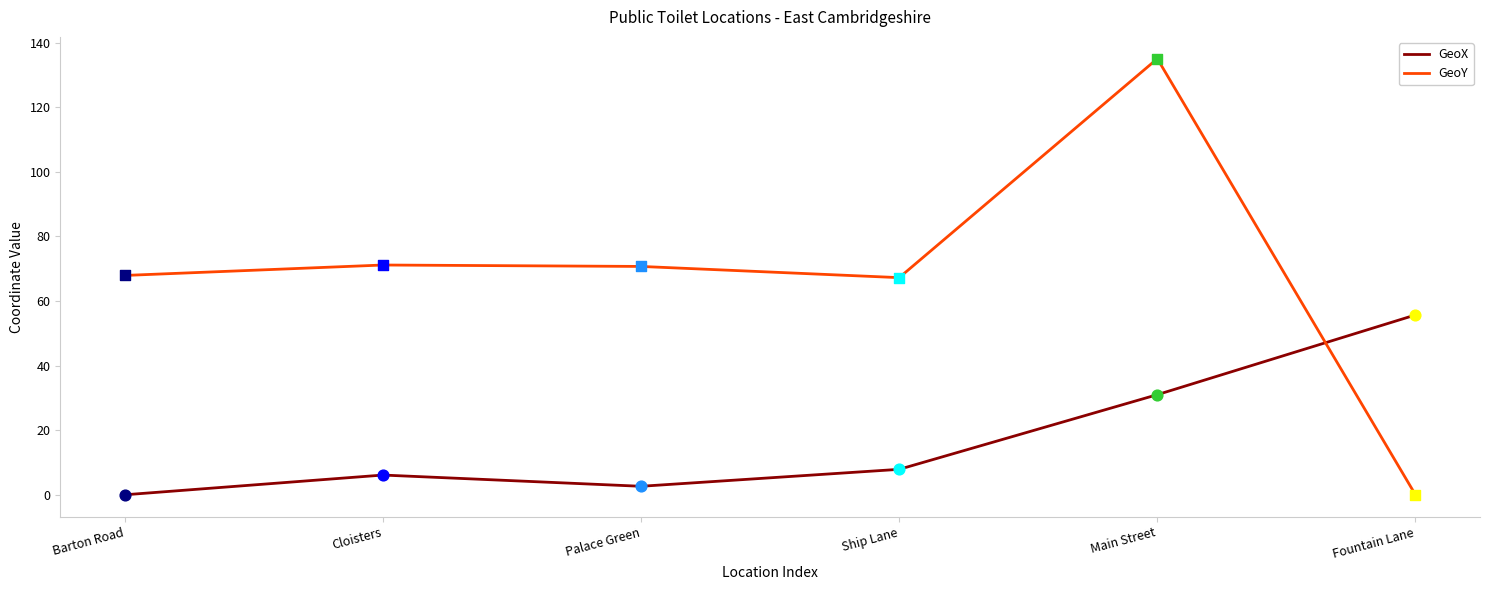

Which series has the largest total across all categories?

GeoY